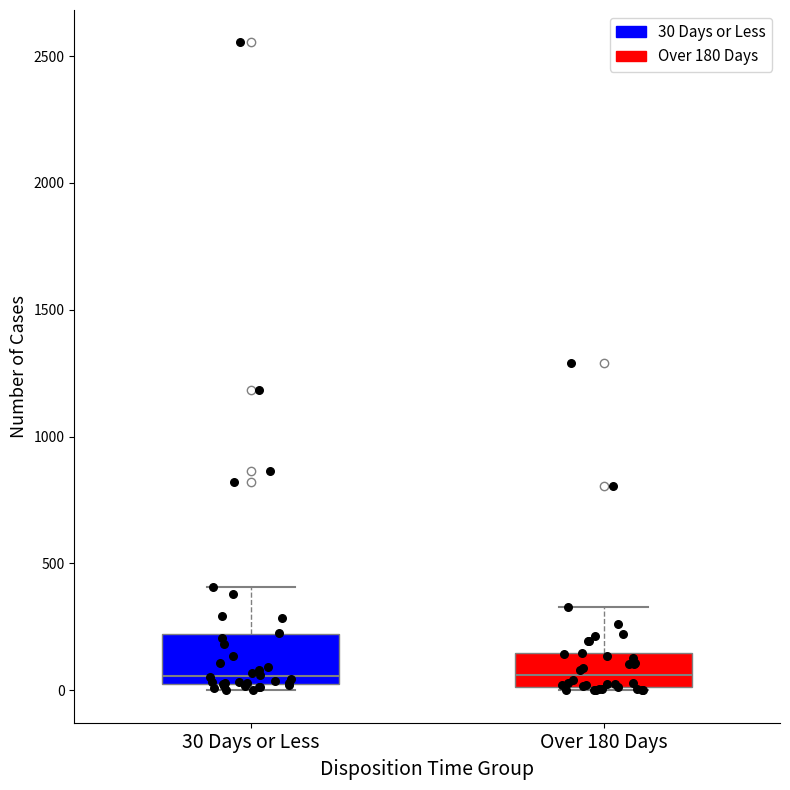

Which box is the tallest, from its lower edge to its upper edge?

30 Days or Less